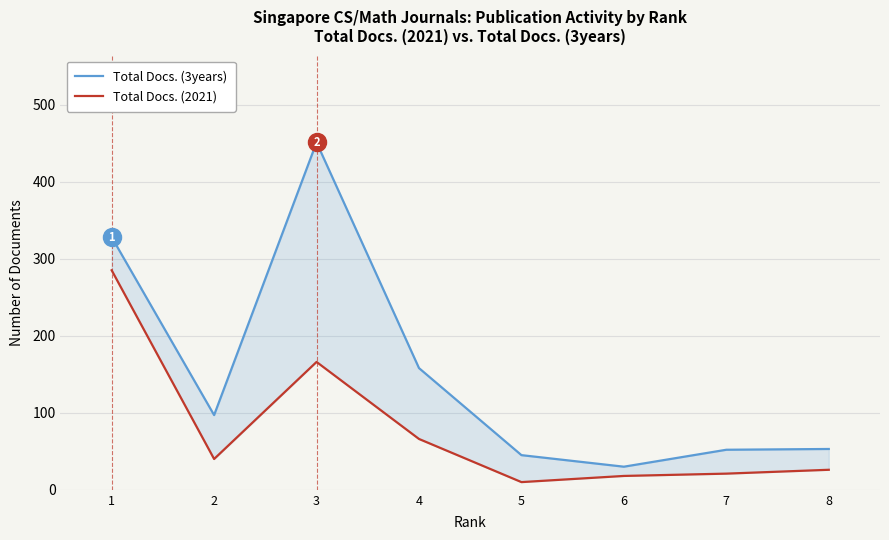

Reading left to right, transcribe all the data shown in this chart.

Total Docs. (3years): 328	97	451	158	45	30	52	53
Total Docs. (2021): 285	40	166	66	10	18	21	26